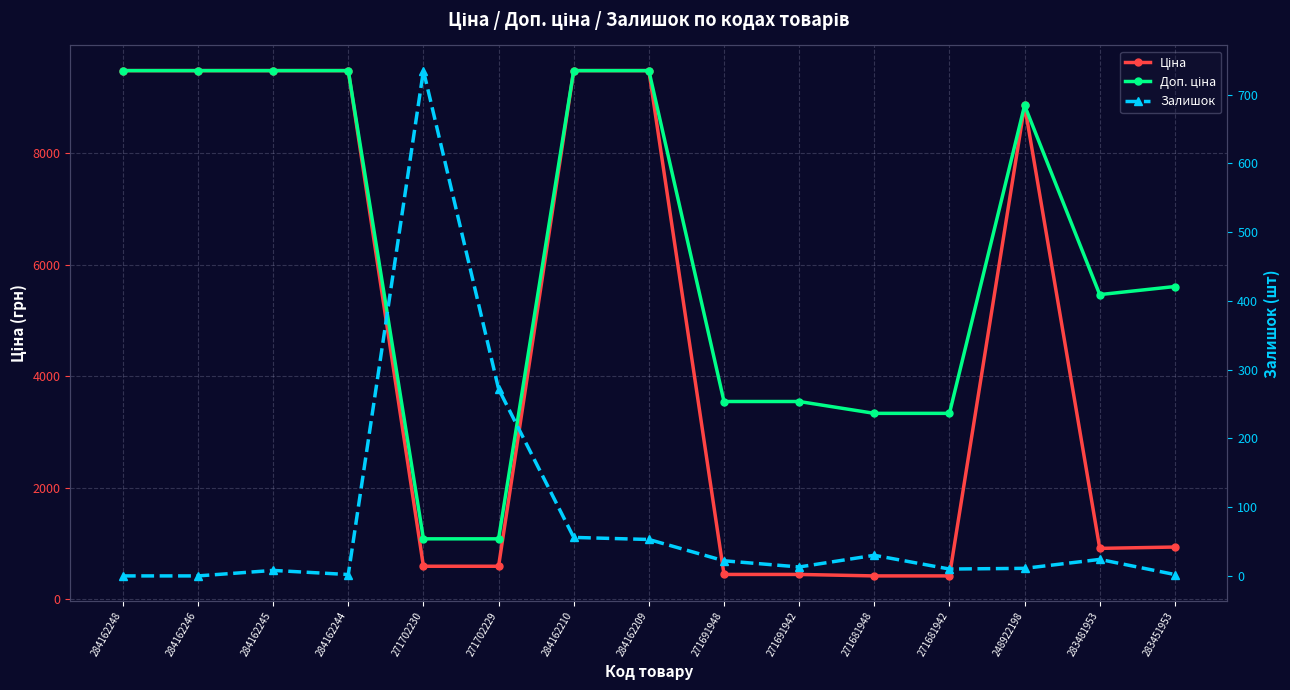

How many values in the Доп. ціна series exceed 5607?

8